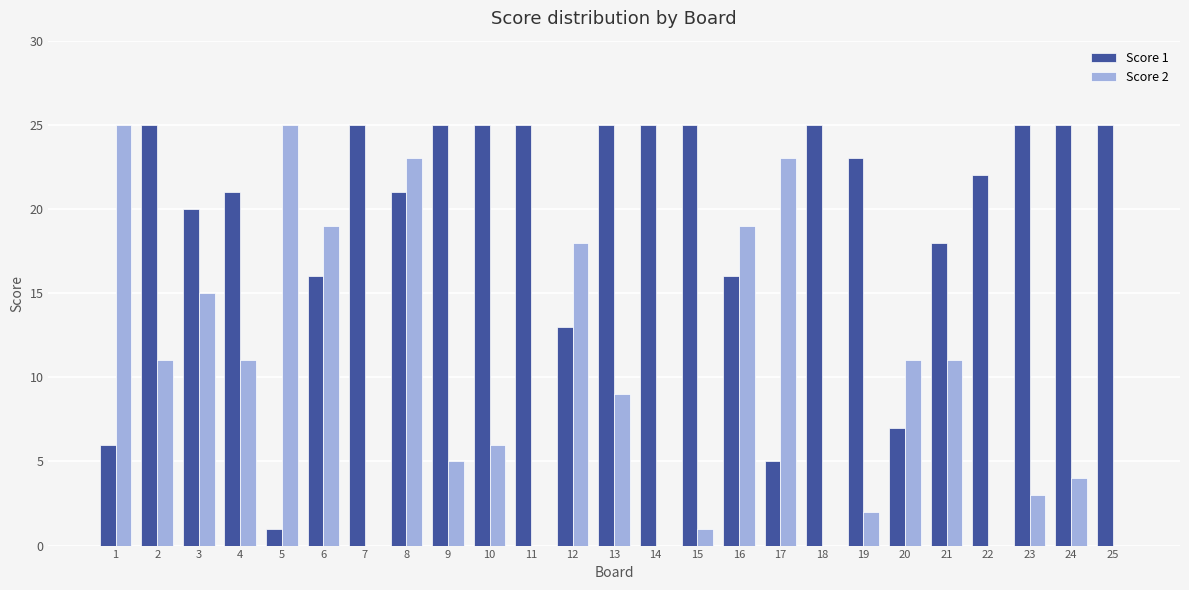

What is the greatest value displayed?

25